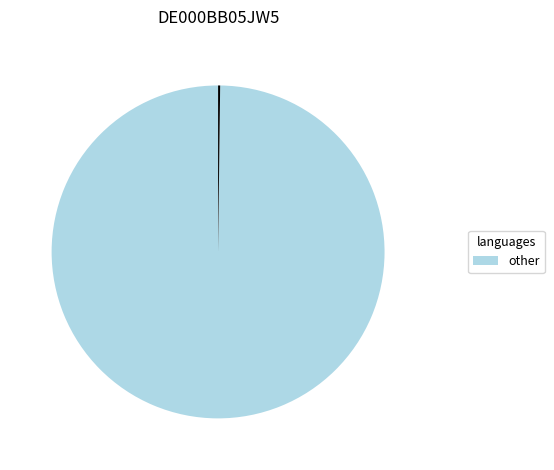

Is there any slice that represents more than half of the pie?

Yes